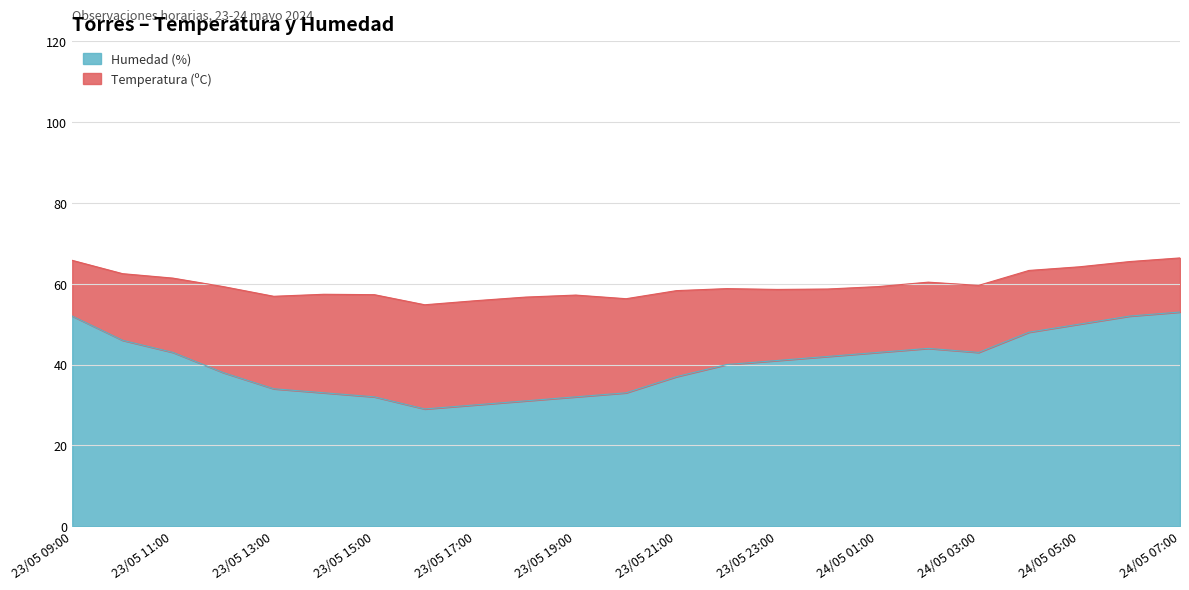

What is the sum of all values?

926